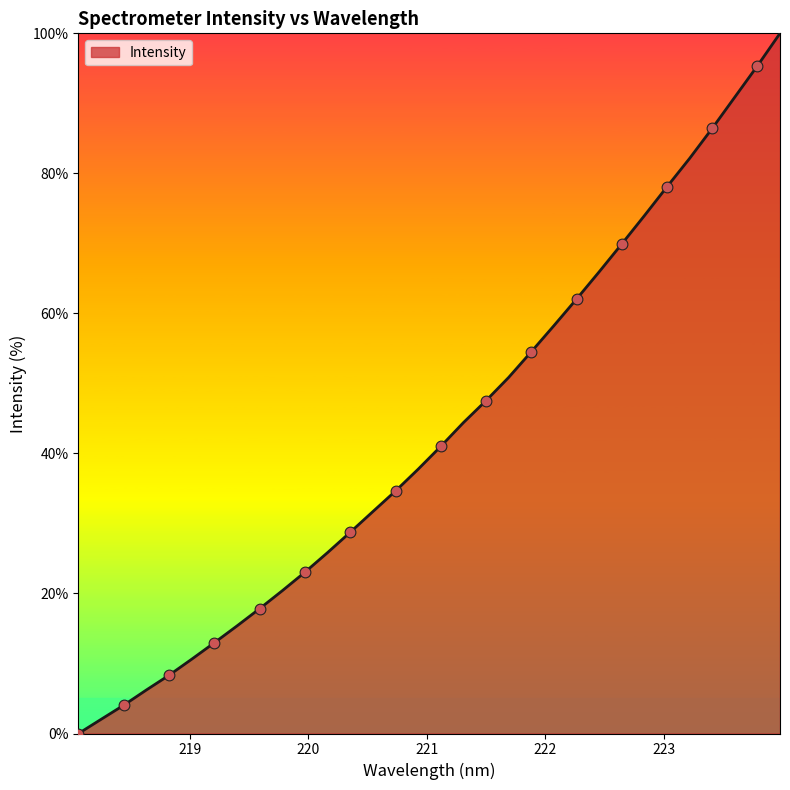

What is the greatest value displayed?

100.0